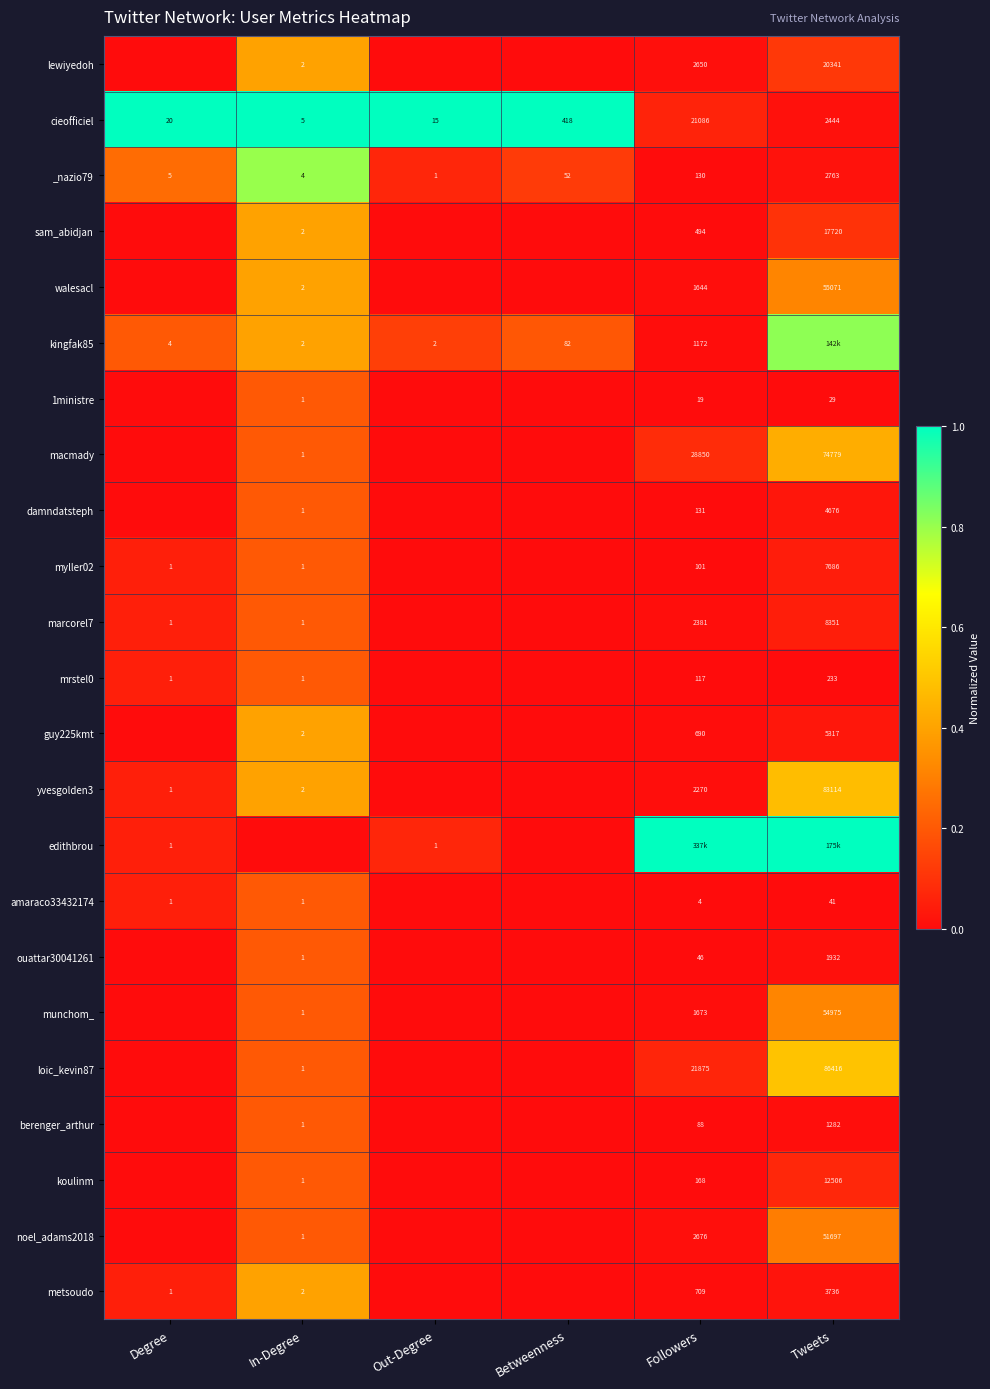

Is the value of marcorel7 at Tweets greater than the value of macmady at In-Degree?

Yes